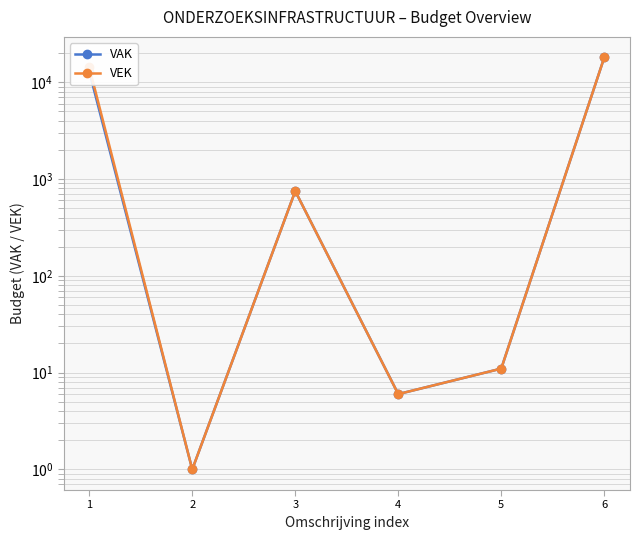

In VAK, how many points are lower than both neighbors (excluding endpoints)?

2